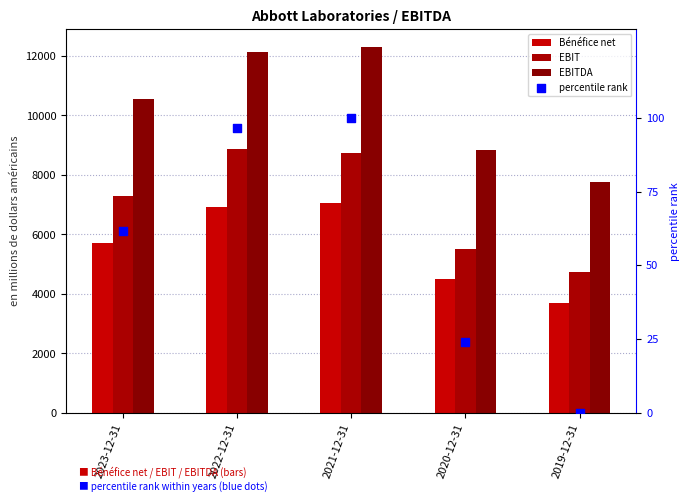

What are all the series names shown in the legend?

Bénéfice net, EBIT, EBITDA, percentile rank